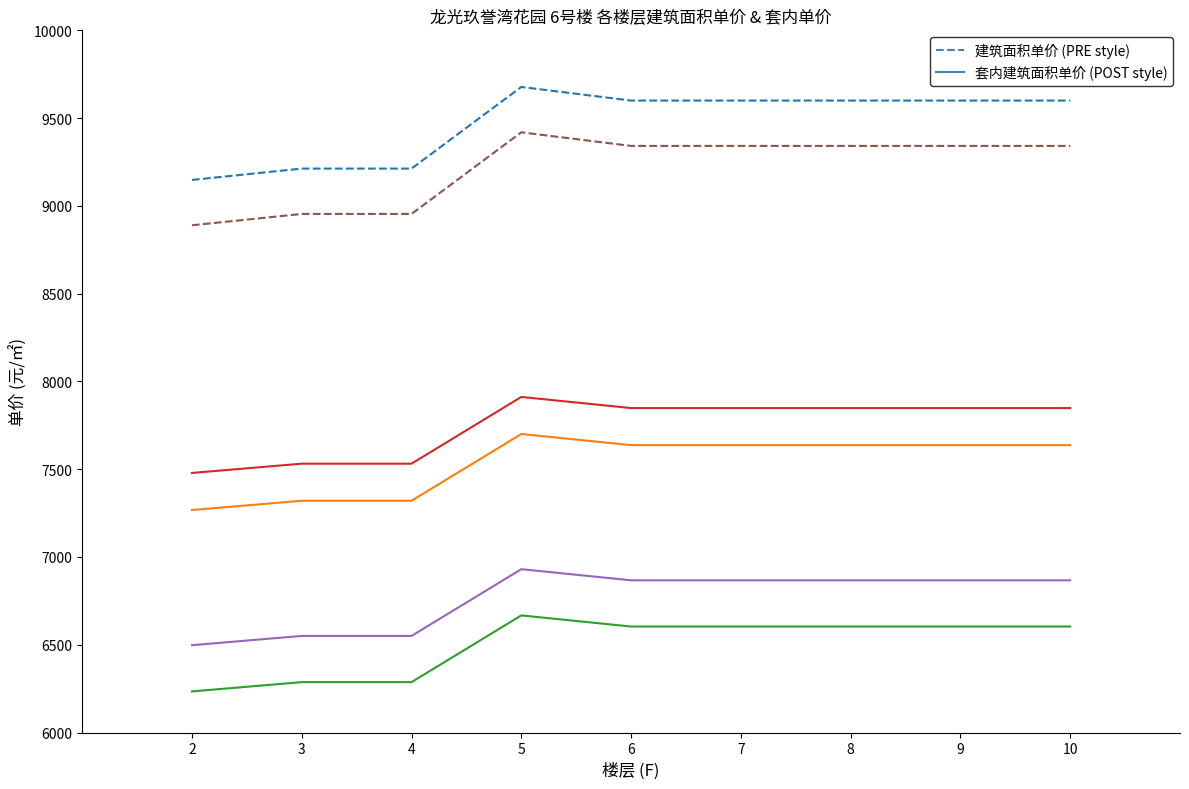

What is the spread (max minus min) of values at 4?

2925.3